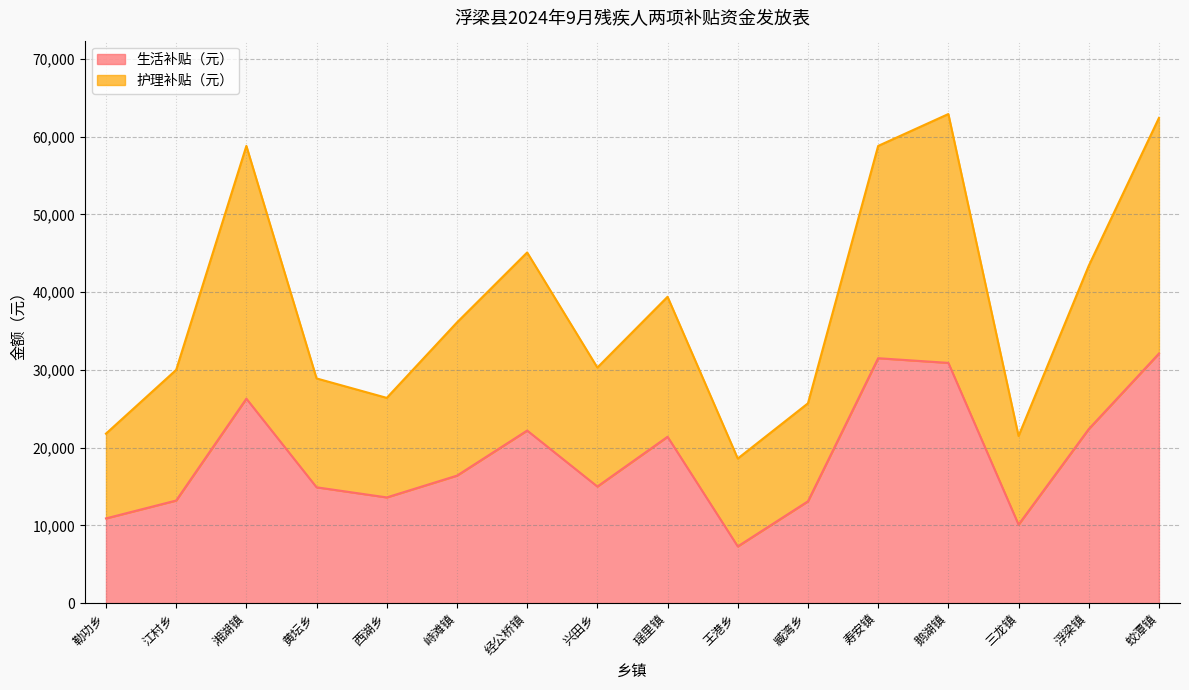

Rank the series by their average value, from lowest to highest.

生活补贴（元）, 护理补贴（元）